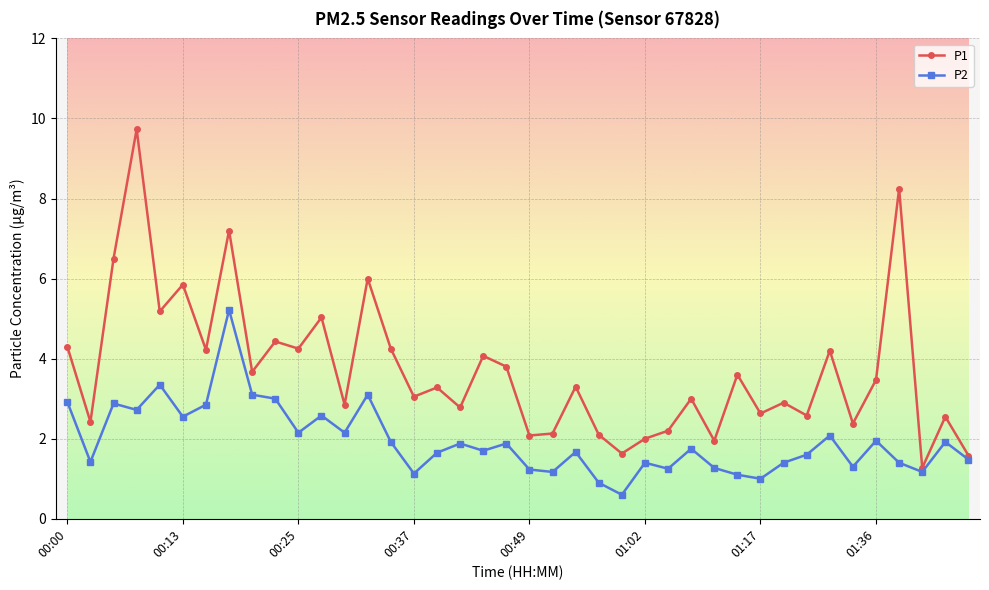

What is the difference between the maximum and minimum values in the P1 series?

8.5